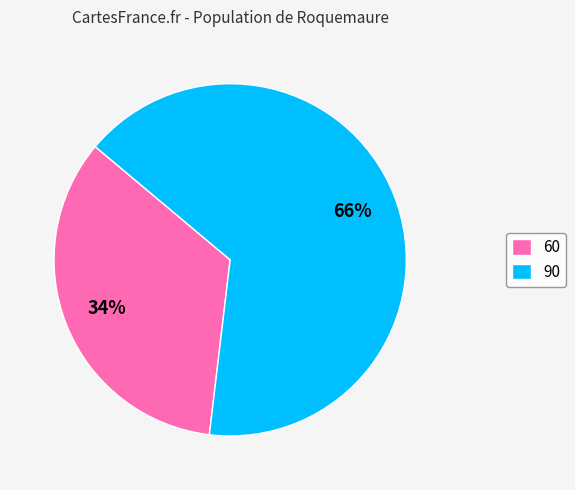

Is the sum of 90 and 60 greater than half?

Yes